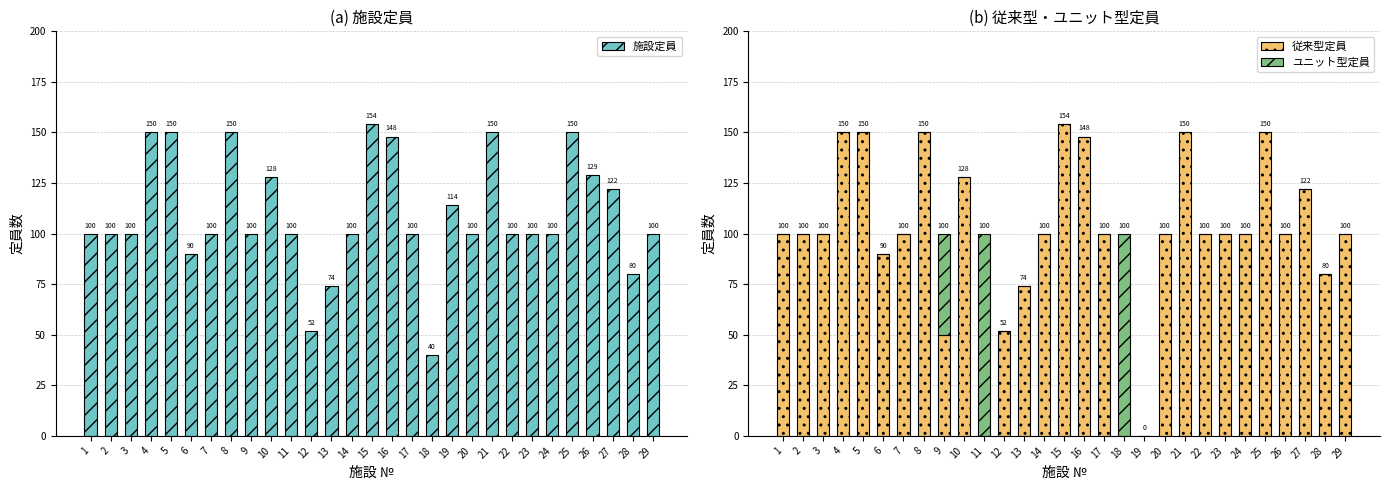

Reading right to left, what are all the values shown in this chart?

施設定員: 100	80	122	129	150	100	100	100	150	100	114	40	100	148	154	100	74	52	100	128	100	150	100	90	150	150	100	100	100
従来型定員: 100	80	122	100	150	100	100	100	150	100	0	0	100	148	154	100	74	52	0	128	50	150	100	90	150	150	100	100	100
ユニット型定員: 0	0	0	0	0	0	0	0	0	0	0	100	0	0	0	0	0	0	100	0	50	0	0	0	0	0	0	0	0